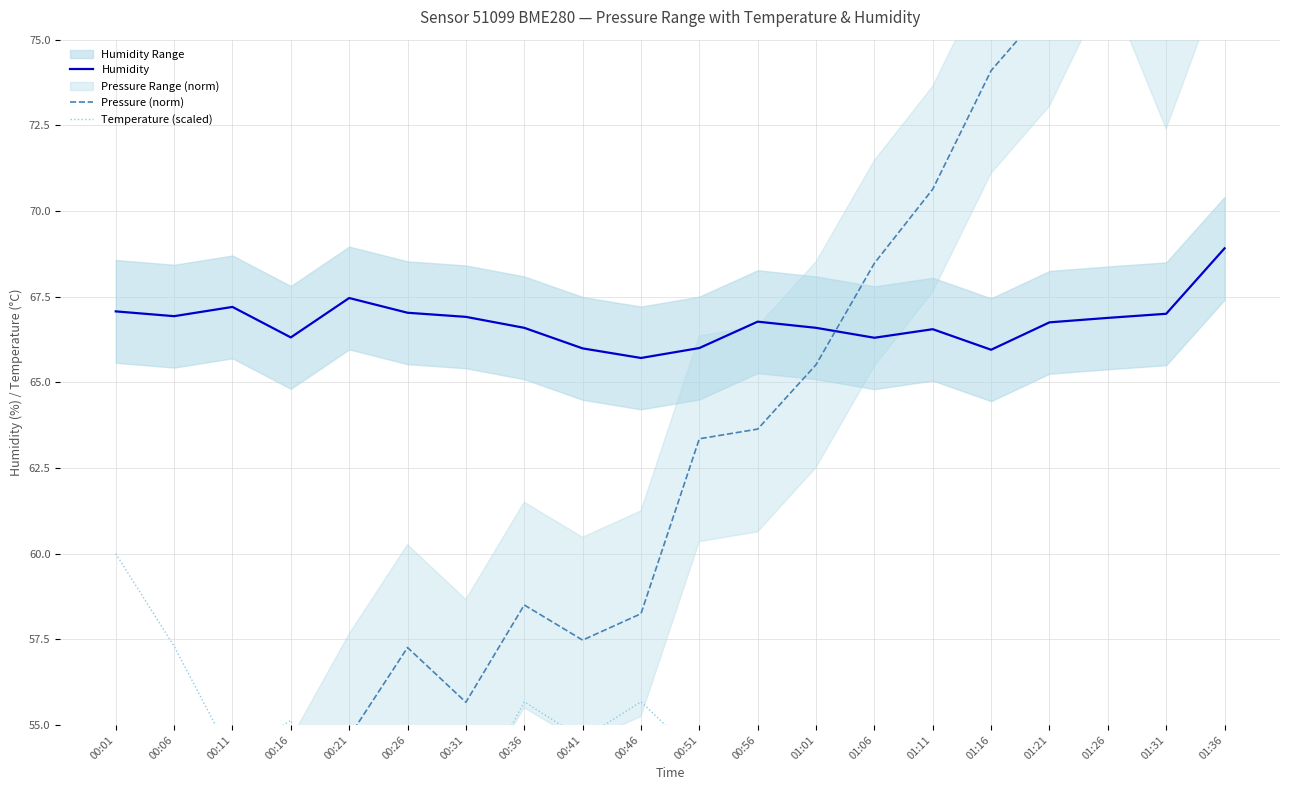

How many interior local valleys does the Temperature (scaled) series have?

3